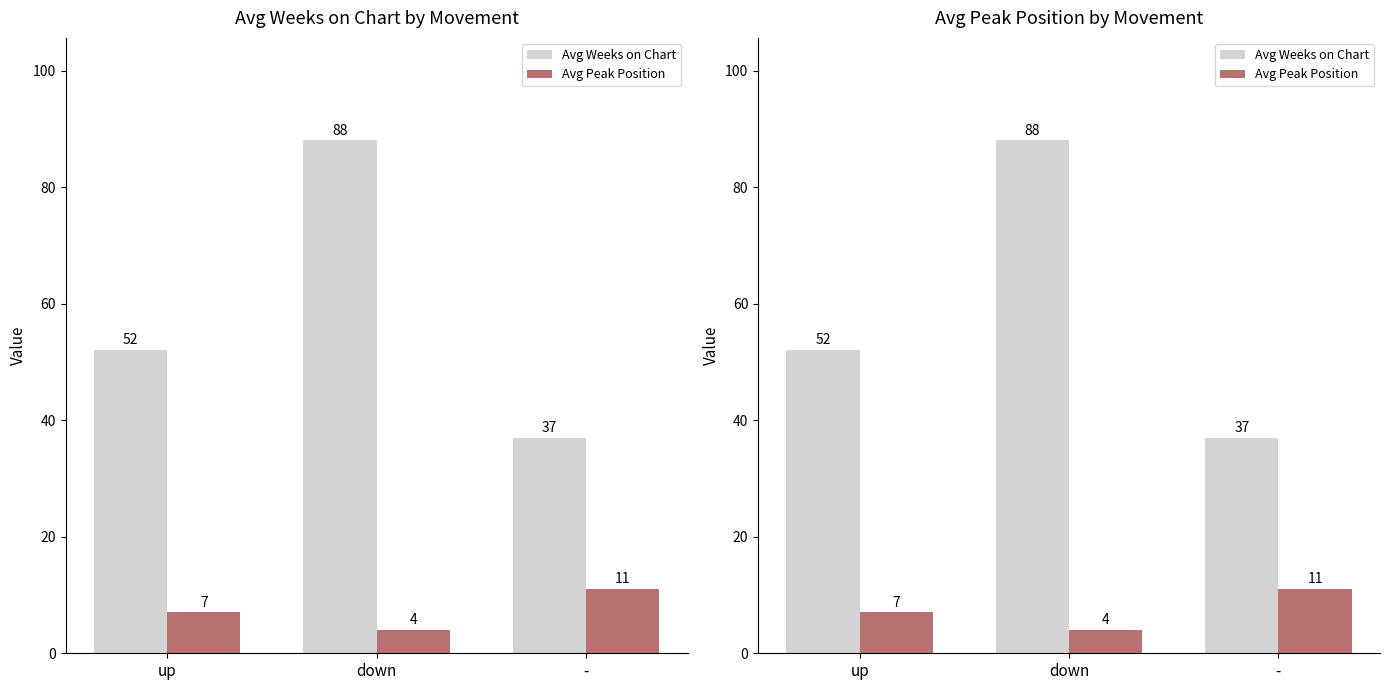

Between up and -, which series saw the biggest shift?

Avg Weeks on Chart